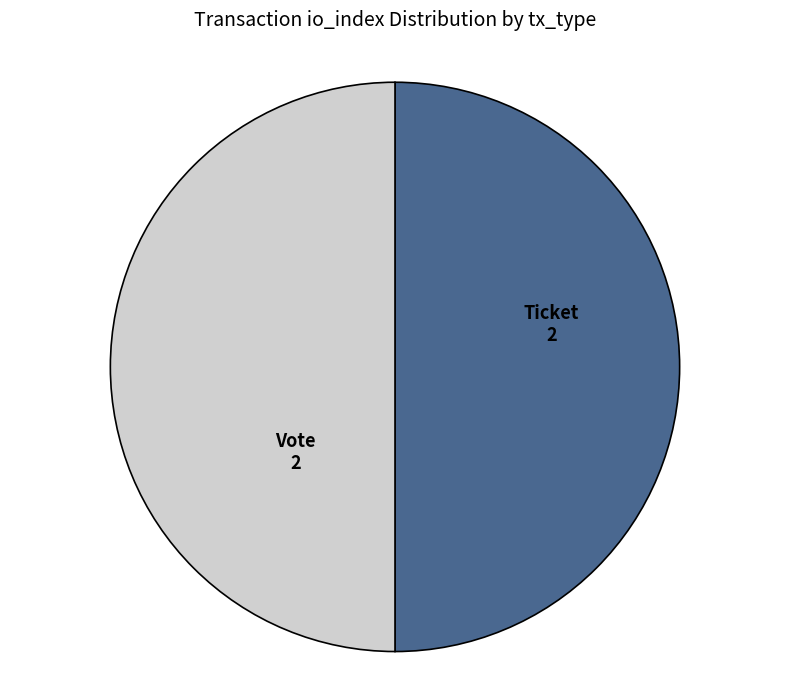

Approximately how many times larger is the value at Ticket compared to Vote?

1.0